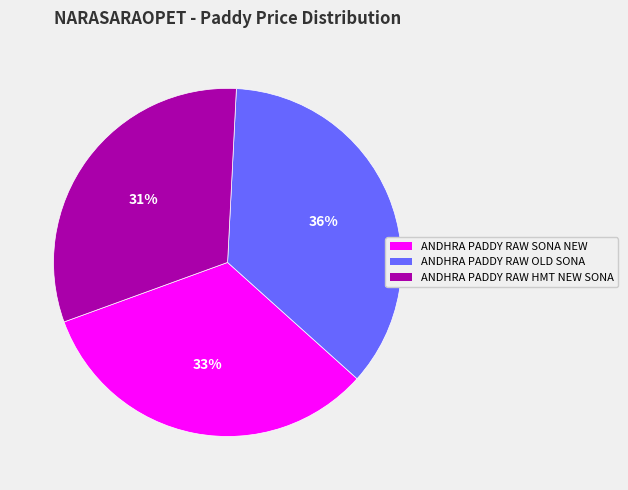

True or false: ANDHRA PADDY RAW OLD SONA accounts for 36% of the total.

True